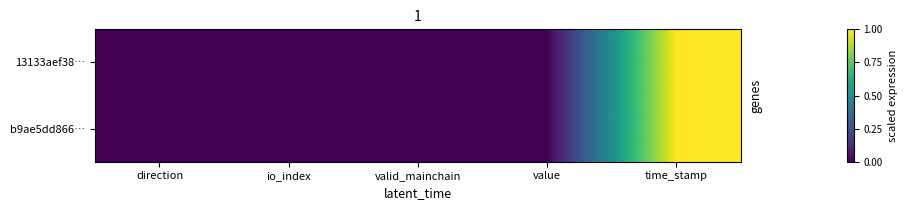

Which series has the widest spread of values?

13133aef38…